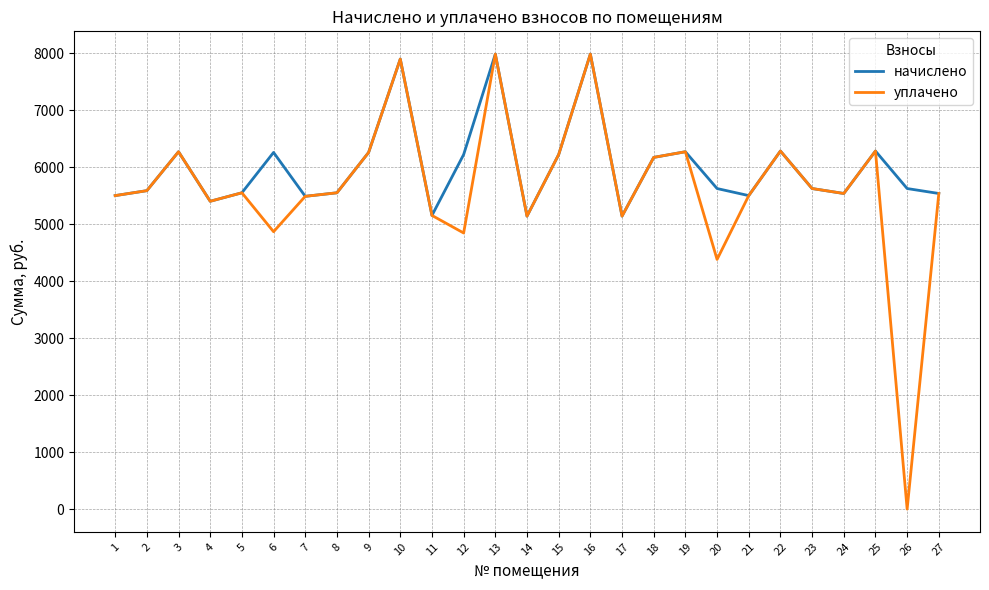

Read the начислено value at 12.

6222.4